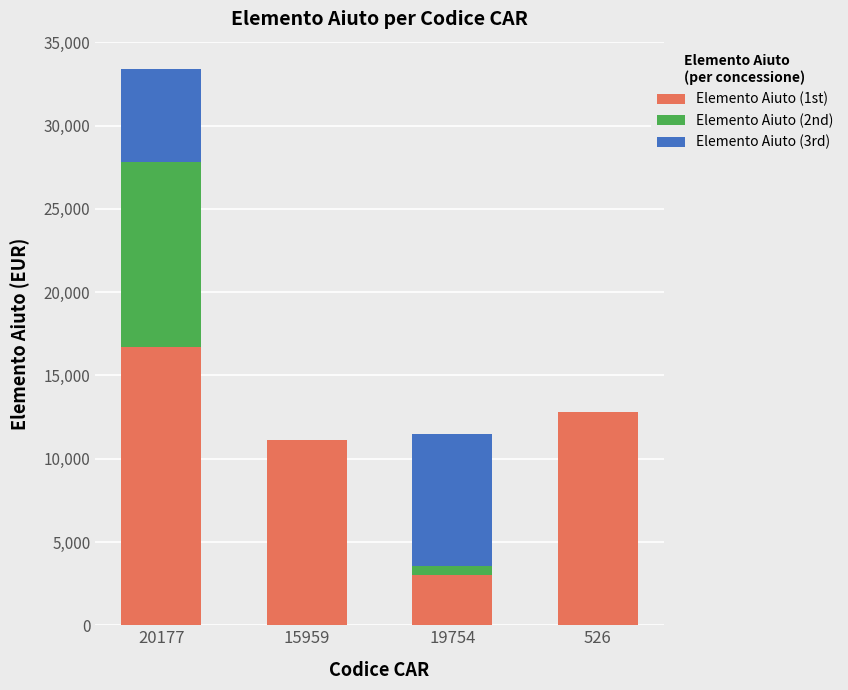

What is the average value of the Elemento Aiuto (1st) series?

10901.2